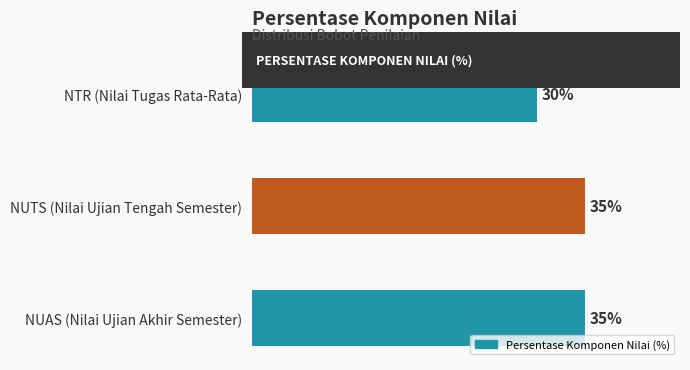

What is the label of the 1st bar from the top?

NTR (Nilai Tugas Rata-Rata)